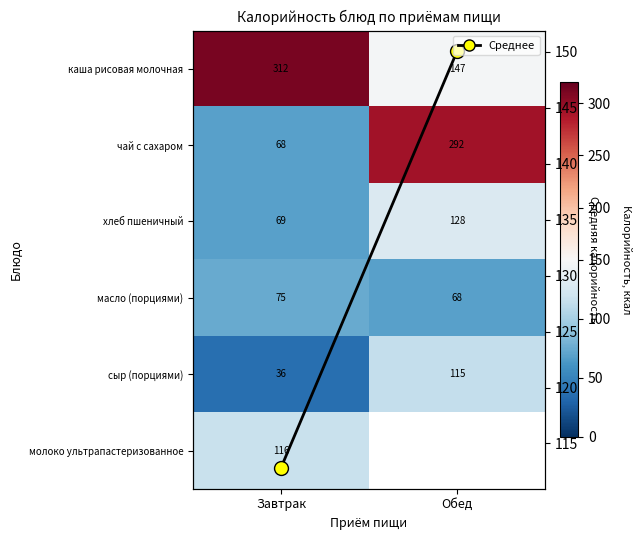

What is the greatest value displayed?

312.0